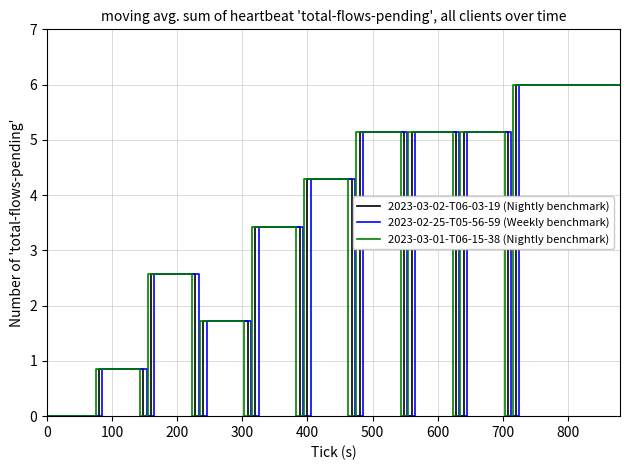

Rank the series by their maximum value, from lowest to highest.

2023-03-02-T06-03-19 (Nightly benchmark), 2023-02-25-T05-56-59 (Weekly benchmark), 2023-03-01-T06-15-38 (Nightly benchmark)